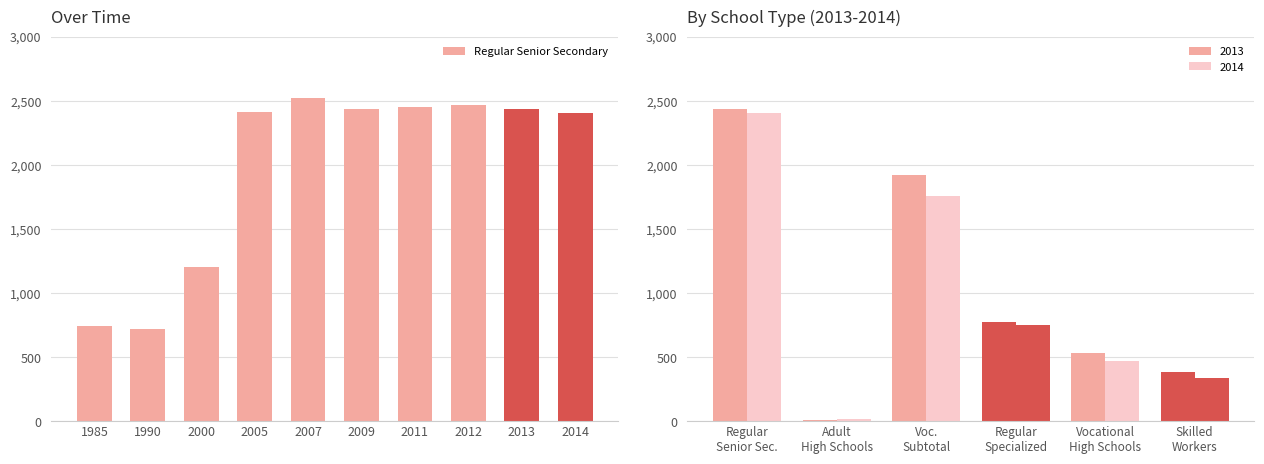

What is the sum of all values?

19783.9